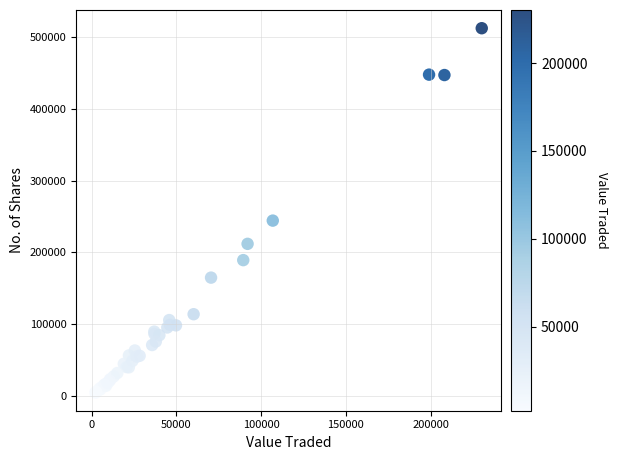

What Y value in the scatter plot is closest to 258396?

244100